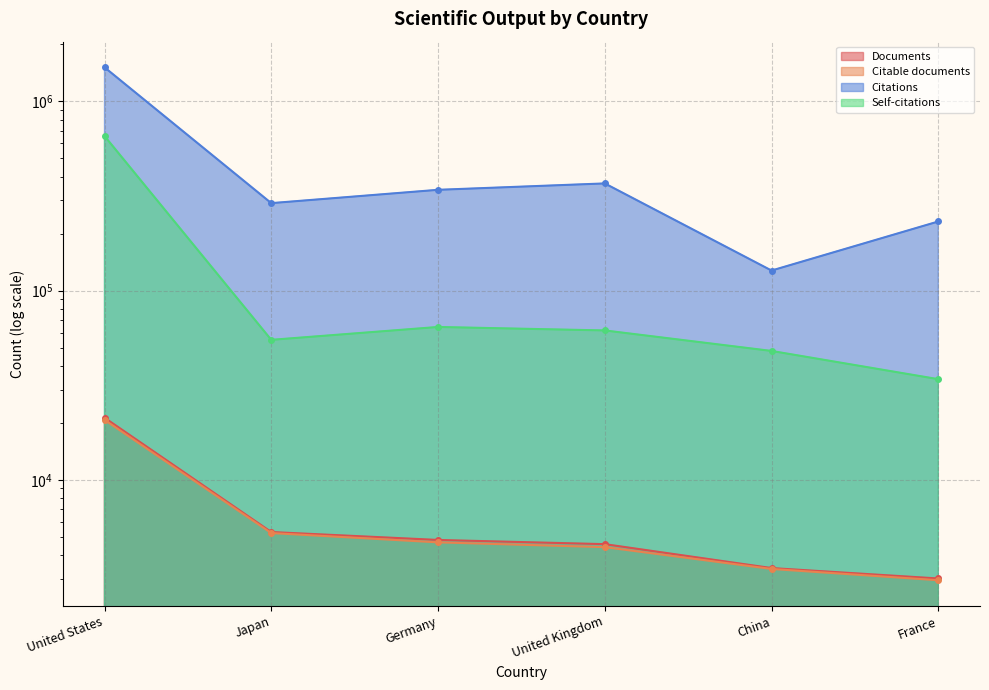

What is the difference between the Documents values at United Kingdom and Germany?

240